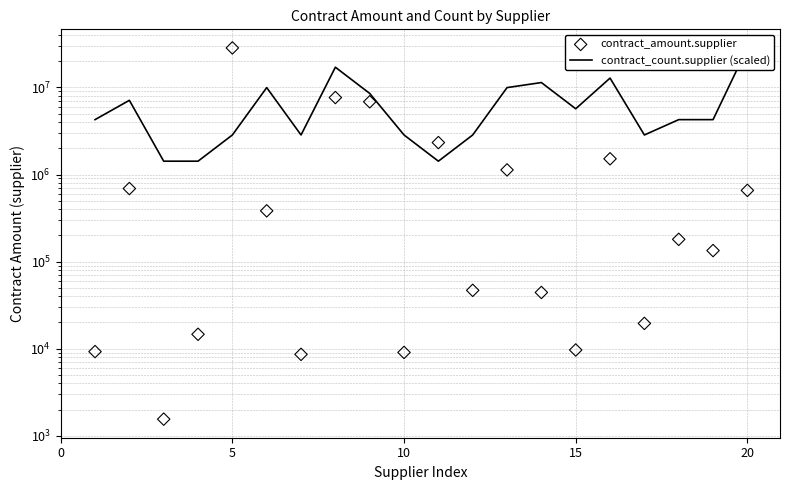

Which series reaches the maximum Y coordinate?

contract_count.supplier (scaled)